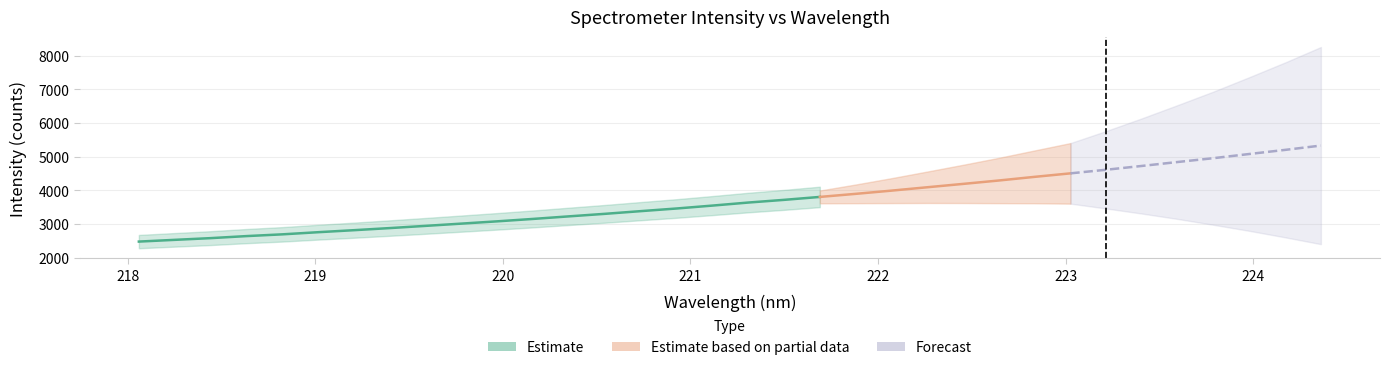

What is the ratio of the value at 33 to the value at 21?

1.3